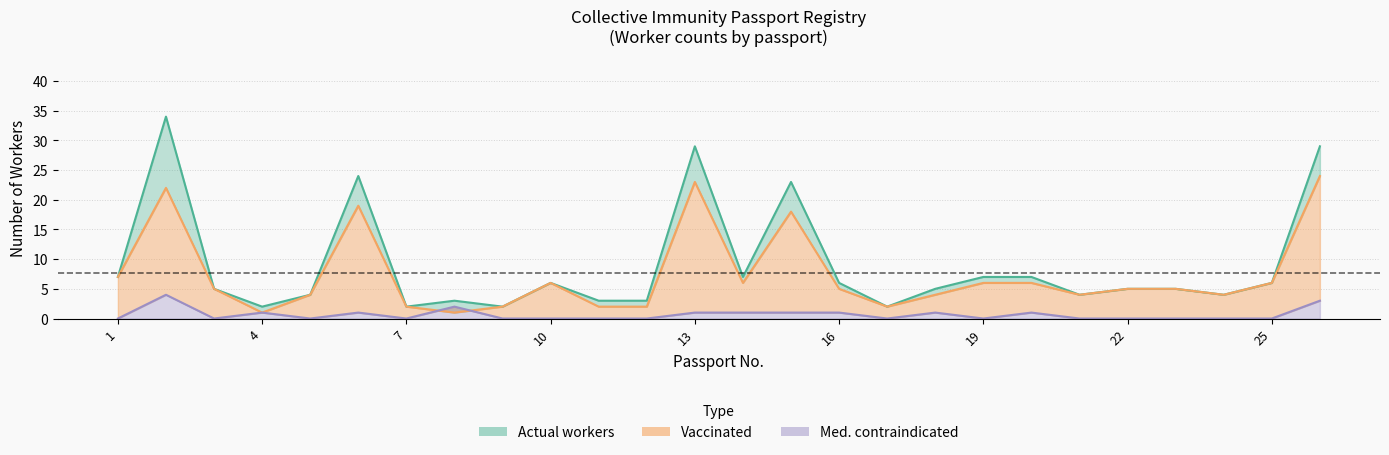

Reading right to left, what are all the values shown in this chart?

actual: 29	6	4	5	5	4	7	7	5	2	6	23	7	29	3	3	6	2	3	2	24	4	2	5	34	7
vaccinated: 24	6	4	5	5	4	6	6	4	2	5	18	6	23	2	2	6	2	1	2	19	4	1	5	22	7
contraindicated: 3	0	0	0	0	0	1	0	1	0	1	1	1	1	0	0	0	0	2	0	1	0	1	0	4	0